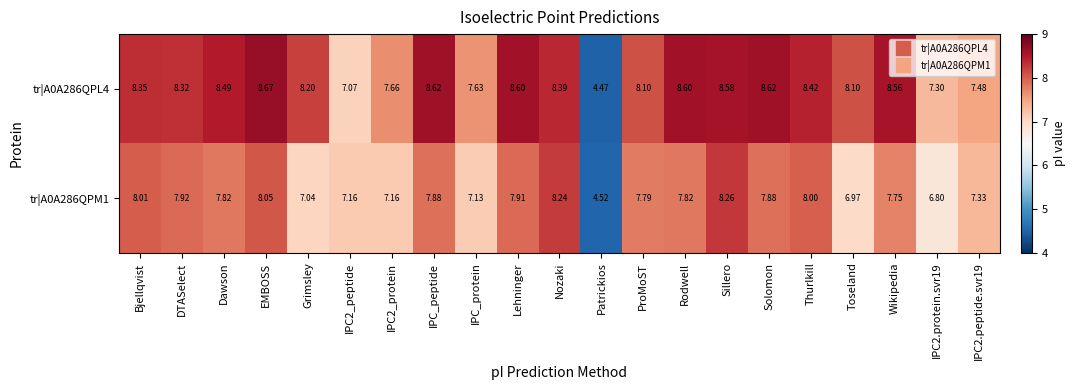

At how many categories does at least one series exceed 4?

21